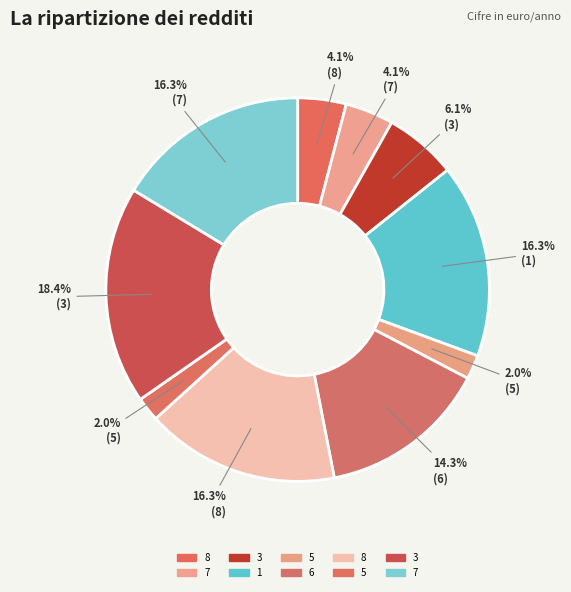

How many slices are in this pie chart?

10